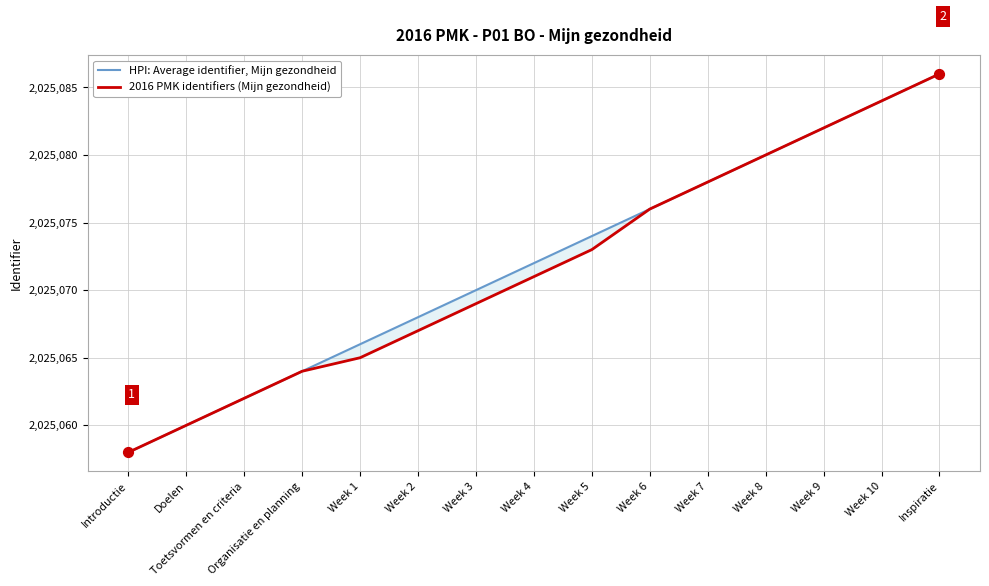

At how many categories does at least one series exceed 2025060?

13